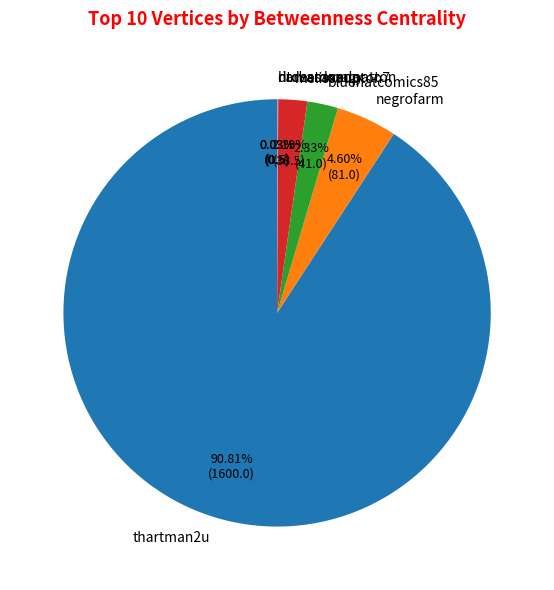

Is bluehatcomics85 the majority of the pie?

No